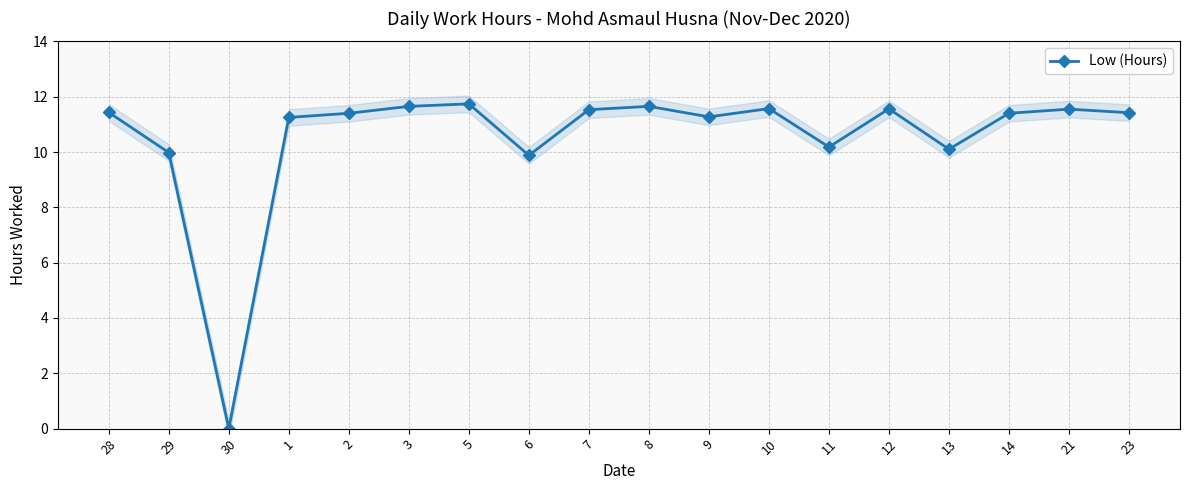

How many data points are less than 11?

5